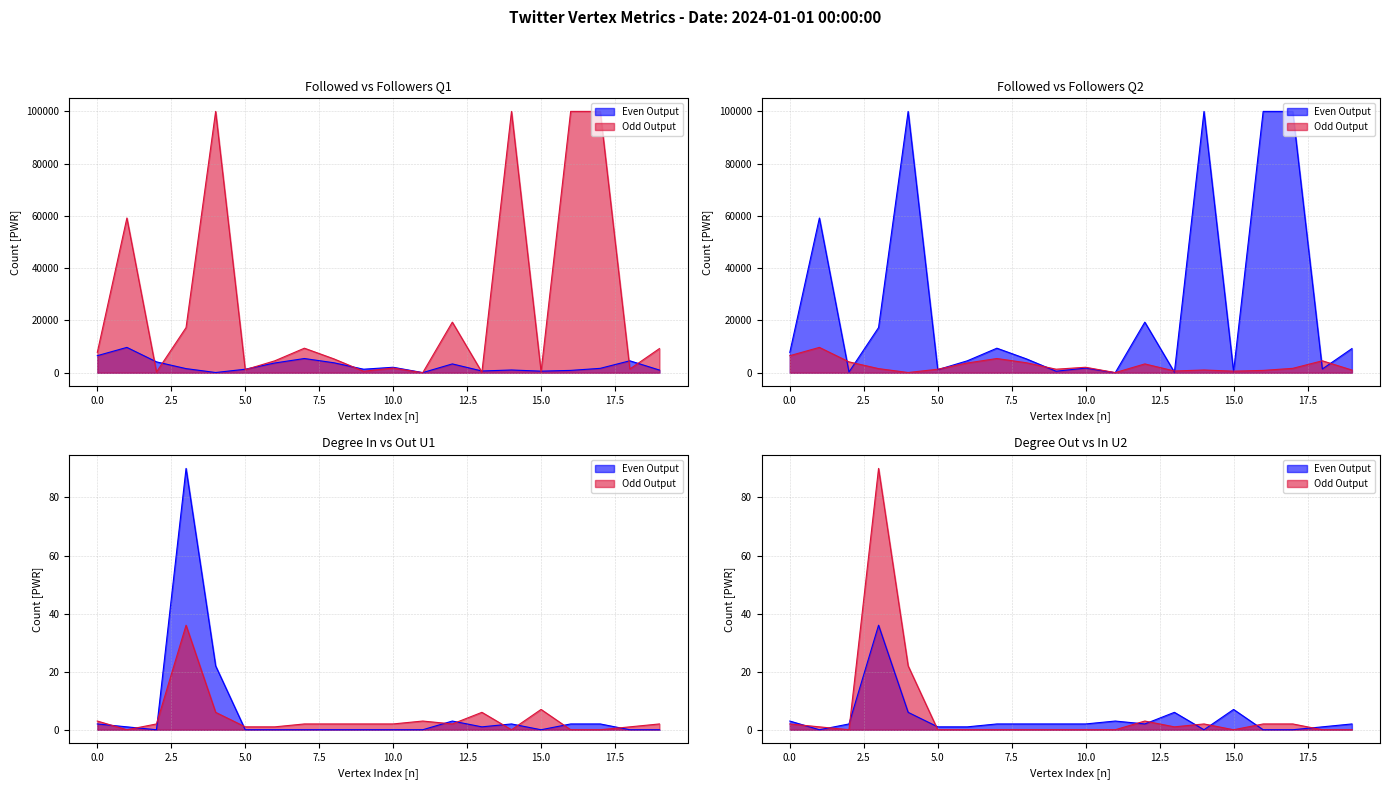

What is the value of the 4th point from the left?

1584